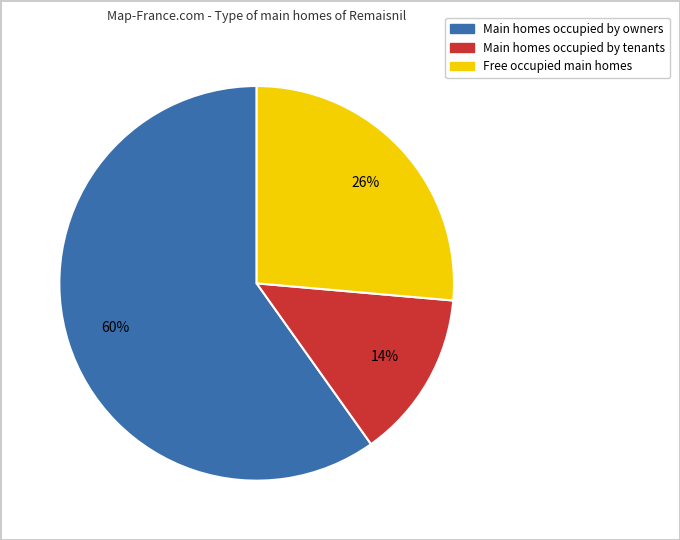

Is there a majority slice in this chart?

Yes